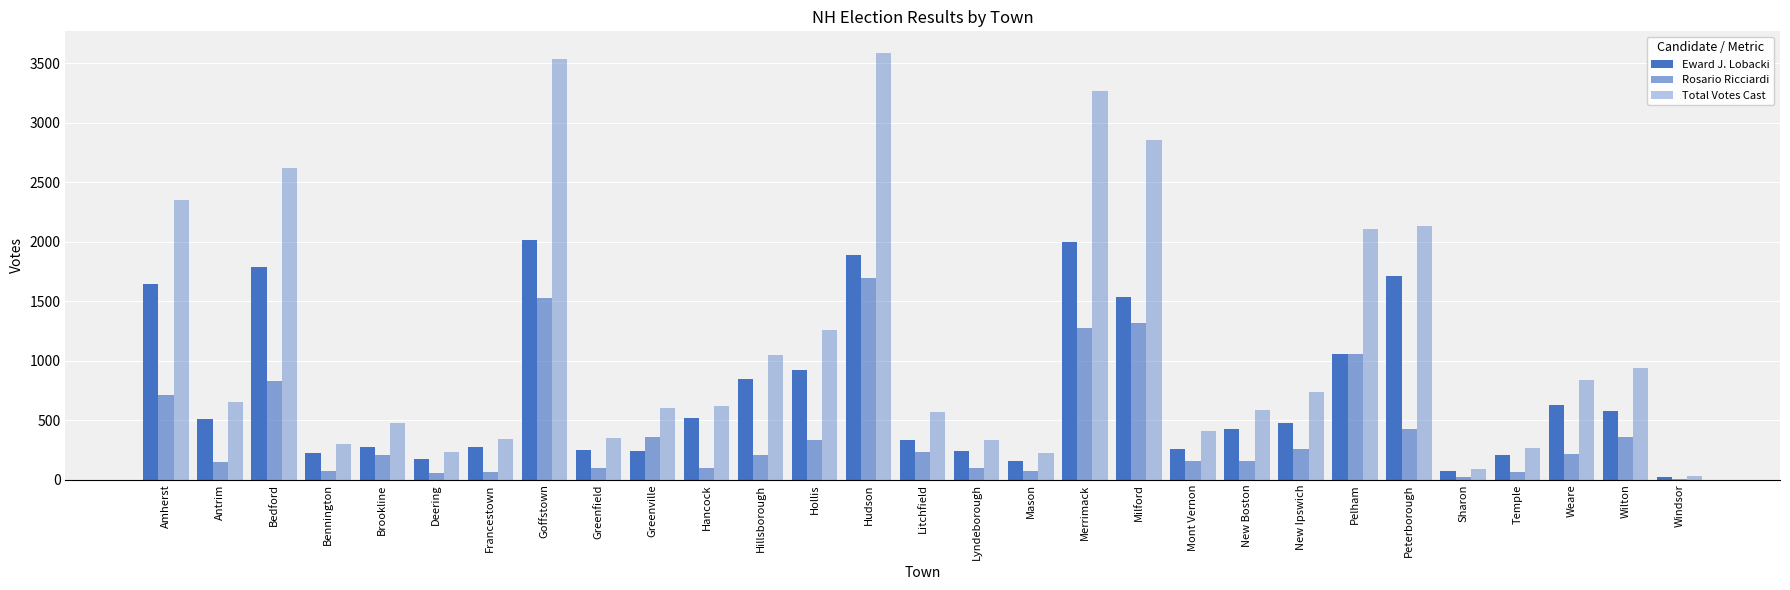

Reading left to right, list all the values displayed in this chart.

Eward J. Lobacki: Amherst=1640	Antrim=510	Bedford=1787	Bennington=225	Brookline=274	Deering=175	Francestown=278	Goffstown=2014	Greenfield=249	Greenville=243	Hancock=520	Hillsborough=843	Hollis=924	Hudson=1890	Litchfield=335	Lyndeborough=238	Mason=153	Merrimack=1999	Milford=1534	Mont Vernon=255	New Boston=424	New Ipswich=479	Pelham=1055	Peterborough=1708	Sharon=69	Temple=206	Weare=627	Wilton=580	Windsor=22
Rosario Ricciardi: Amherst=709	Antrim=146	Bedford=828	Bennington=71	Brookline=203	Deering=55	Francestown=64	Goffstown=1523	Greenfield=97	Greenville=356	Hancock=95	Hillsborough=203	Hollis=336	Hudson=1698	Litchfield=232	Lyndeborough=97	Mason=73	Merrimack=1271	Milford=1317	Mont Vernon=154	New Boston=157	New Ipswich=258	Pelham=1052	Peterborough=426	Sharon=20	Temple=61	Weare=213	Wilton=361	Windsor=5
Total Votes Cast: Amherst=2349	Antrim=656	Bedford=2615	Bennington=296	Brookline=477	Deering=230	Francestown=342	Goffstown=3537	Greenfield=346	Greenville=599	Hancock=615	Hillsborough=1046	Hollis=1260	Hudson=3588	Litchfield=567	Lyndeborough=335	Mason=226	Merrimack=3270	Milford=2851	Mont Vernon=409	New Boston=581	New Ipswich=737	Pelham=2107	Peterborough=2134	Sharon=89	Temple=267	Weare=840	Wilton=941	Windsor=27